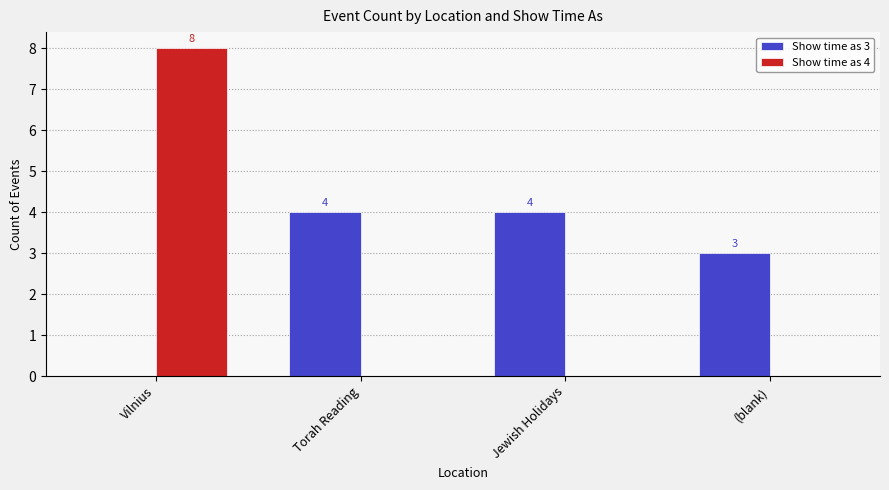

What is the sum of all Show time as 3 values?

11